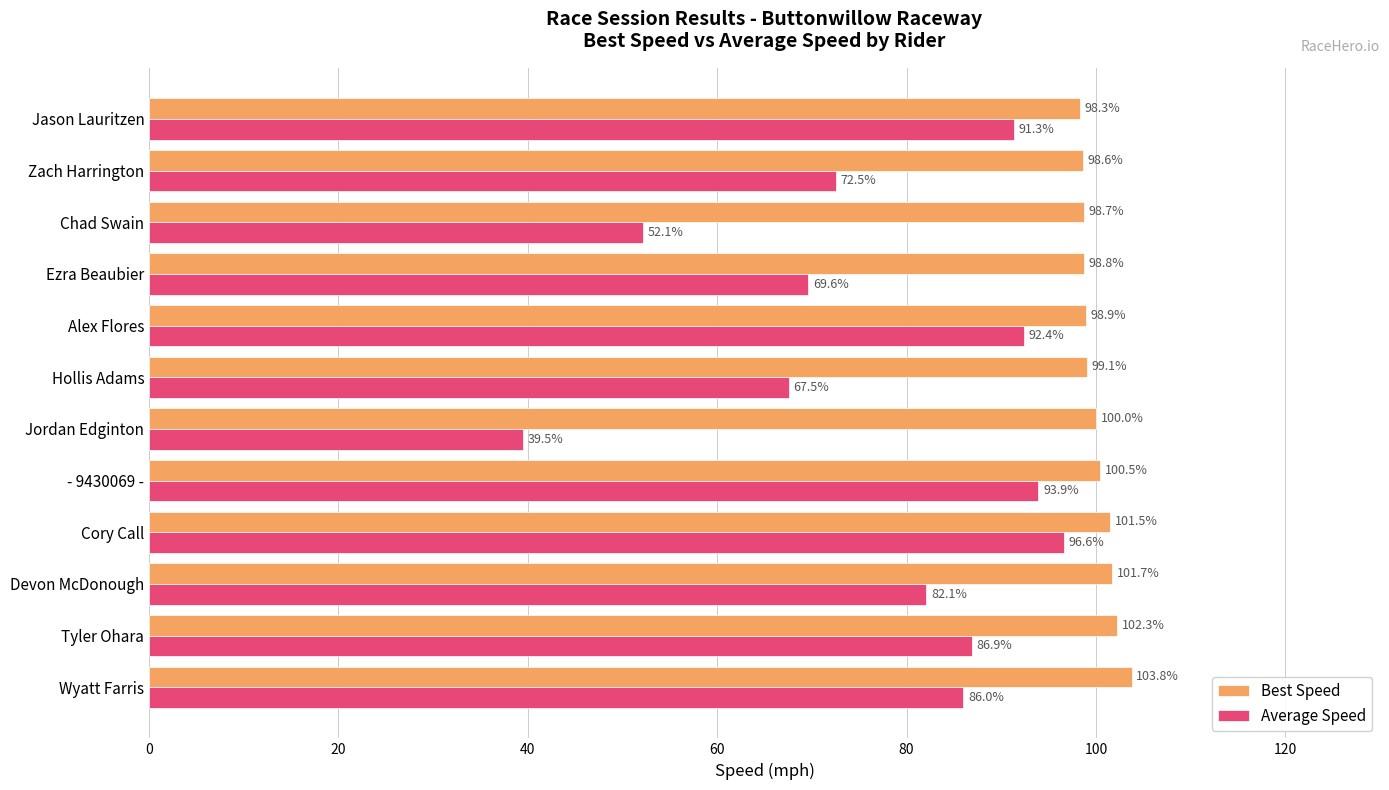

List the labels in order of Average Speed value, largest first.

Cory Call, - 9430069 -, Alex Flores, Jason Lauritzen, Tyler Ohara, Wyatt Farris, Devon McDonough, Zach Harrington, Ezra Beaubier, Hollis Adams, Chad Swain, Jordan Edginton